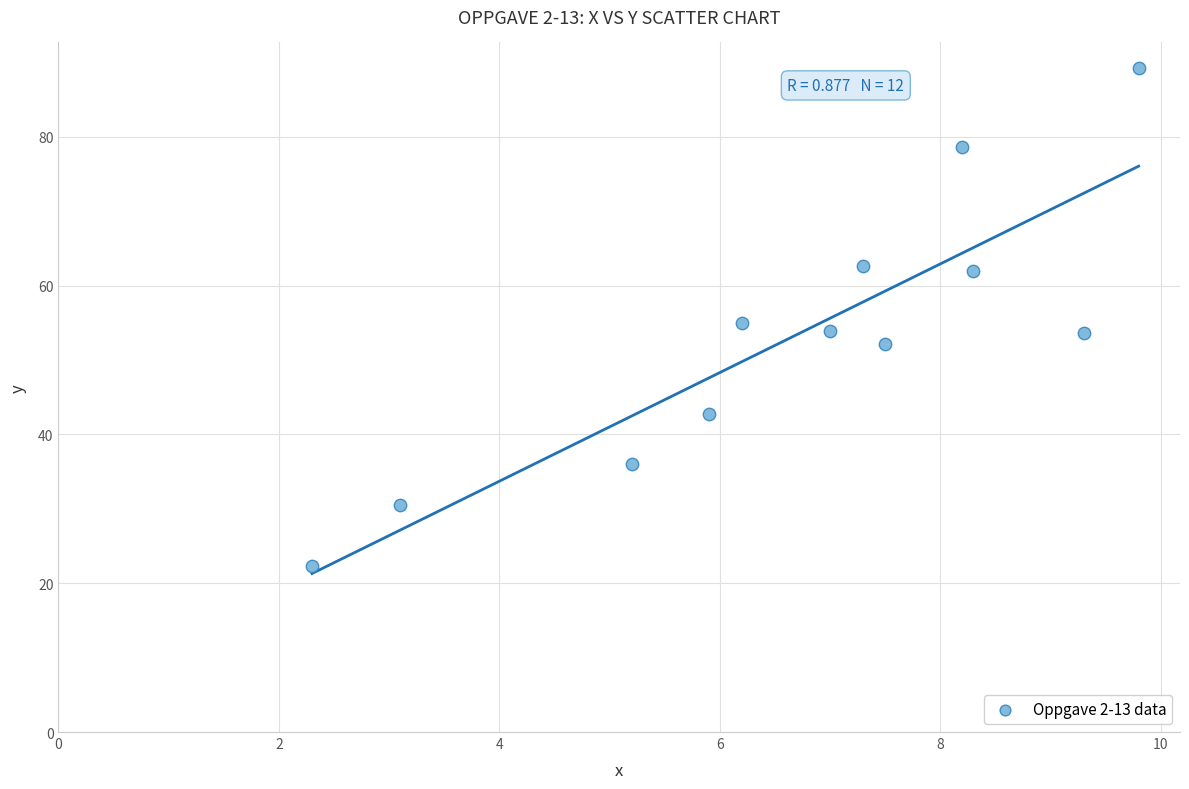

What is the average X value?

6.7